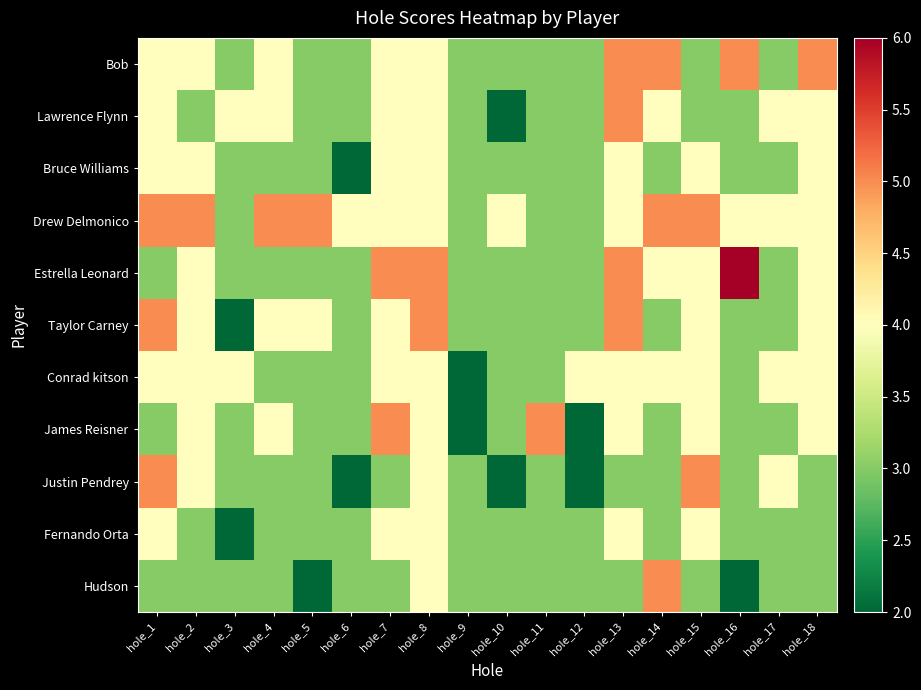

Reading left to right, what are all the values shown in this chart?

Hudson: hole_1=3	hole_2=3	hole_3=3	hole_4=3	hole_5=2	hole_6=3	hole_7=3	hole_8=4	hole_9=3	hole_10=3	hole_11=3	hole_12=3	hole_13=3	hole_14=5	hole_15=3	hole_16=2	hole_17=3	hole_18=3
Fernando Orta: hole_1=4	hole_2=3	hole_3=2	hole_4=3	hole_5=3	hole_6=3	hole_7=4	hole_8=4	hole_9=3	hole_10=3	hole_11=3	hole_12=3	hole_13=4	hole_14=3	hole_15=4	hole_16=3	hole_17=3	hole_18=3
Justin Pendrey: hole_1=5	hole_2=4	hole_3=3	hole_4=3	hole_5=3	hole_6=2	hole_7=3	hole_8=4	hole_9=3	hole_10=2	hole_11=3	hole_12=2	hole_13=3	hole_14=3	hole_15=5	hole_16=3	hole_17=4	hole_18=3
James Reisner: hole_1=3	hole_2=4	hole_3=3	hole_4=4	hole_5=3	hole_6=3	hole_7=5	hole_8=4	hole_9=2	hole_10=3	hole_11=5	hole_12=2	hole_13=4	hole_14=3	hole_15=4	hole_16=3	hole_17=3	hole_18=4
Conrad kitson: hole_1=4	hole_2=4	hole_3=4	hole_4=3	hole_5=3	hole_6=3	hole_7=4	hole_8=4	hole_9=2	hole_10=3	hole_11=3	hole_12=4	hole_13=4	hole_14=4	hole_15=4	hole_16=3	hole_17=4	hole_18=4
Taylor Carney: hole_1=5	hole_2=4	hole_3=2	hole_4=4	hole_5=4	hole_6=3	hole_7=4	hole_8=5	hole_9=3	hole_10=3	hole_11=3	hole_12=3	hole_13=5	hole_14=3	hole_15=4	hole_16=3	hole_17=3	hole_18=4
Estrella Leonard: hole_1=3	hole_2=4	hole_3=3	hole_4=3	hole_5=3	hole_6=3	hole_7=5	hole_8=5	hole_9=3	hole_10=3	hole_11=3	hole_12=3	hole_13=5	hole_14=4	hole_15=4	hole_16=6	hole_17=3	hole_18=4
Drew Delmonico: hole_1=5	hole_2=5	hole_3=3	hole_4=5	hole_5=5	hole_6=4	hole_7=4	hole_8=4	hole_9=3	hole_10=4	hole_11=3	hole_12=3	hole_13=4	hole_14=5	hole_15=5	hole_16=4	hole_17=4	hole_18=4
Bruce Williams: hole_1=4	hole_2=4	hole_3=3	hole_4=3	hole_5=3	hole_6=2	hole_7=4	hole_8=4	hole_9=3	hole_10=3	hole_11=3	hole_12=3	hole_13=4	hole_14=3	hole_15=4	hole_16=3	hole_17=3	hole_18=4
Lawrence Flynn: hole_1=4	hole_2=3	hole_3=4	hole_4=4	hole_5=3	hole_6=3	hole_7=4	hole_8=4	hole_9=3	hole_10=2	hole_11=3	hole_12=3	hole_13=5	hole_14=4	hole_15=3	hole_16=3	hole_17=4	hole_18=4
Bob: hole_1=4	hole_2=4	hole_3=3	hole_4=4	hole_5=3	hole_6=3	hole_7=4	hole_8=4	hole_9=3	hole_10=3	hole_11=3	hole_12=3	hole_13=5	hole_14=5	hole_15=3	hole_16=5	hole_17=3	hole_18=5